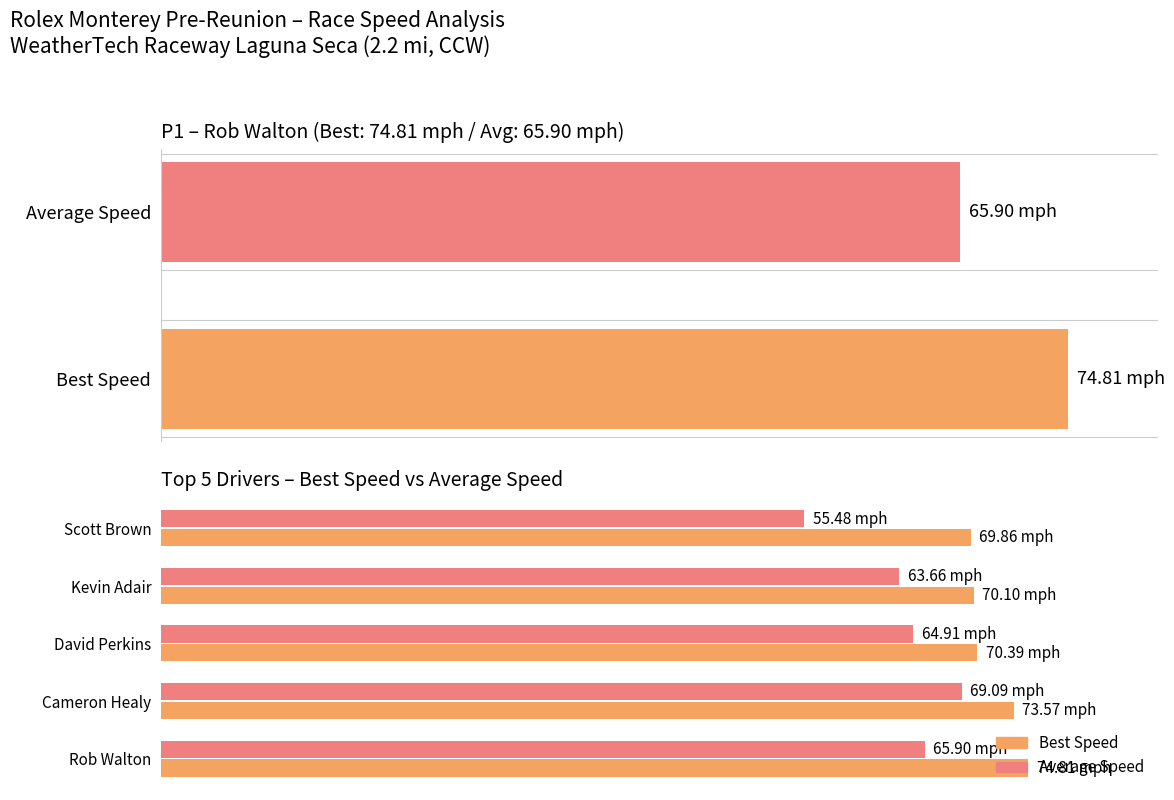

Which series has the largest total across all categories?

Best Speed